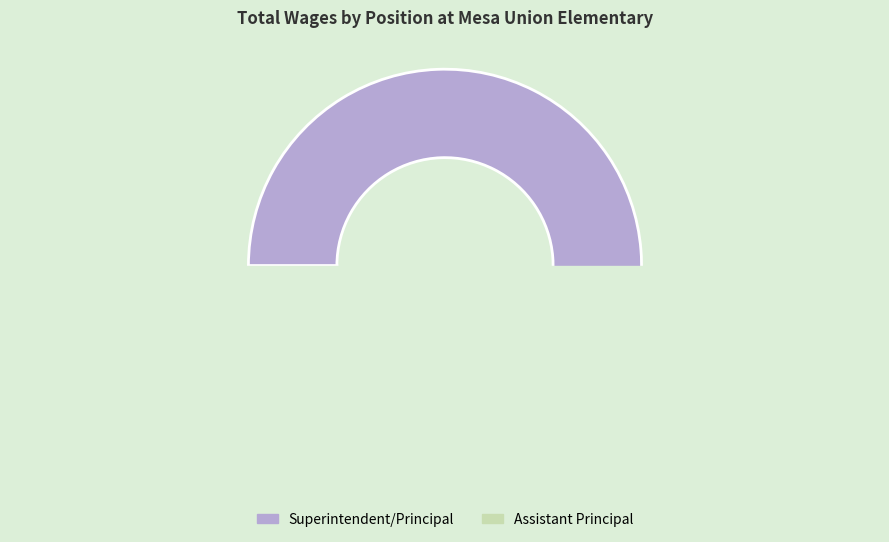

Which slice is the largest?

Superintendent/Principal